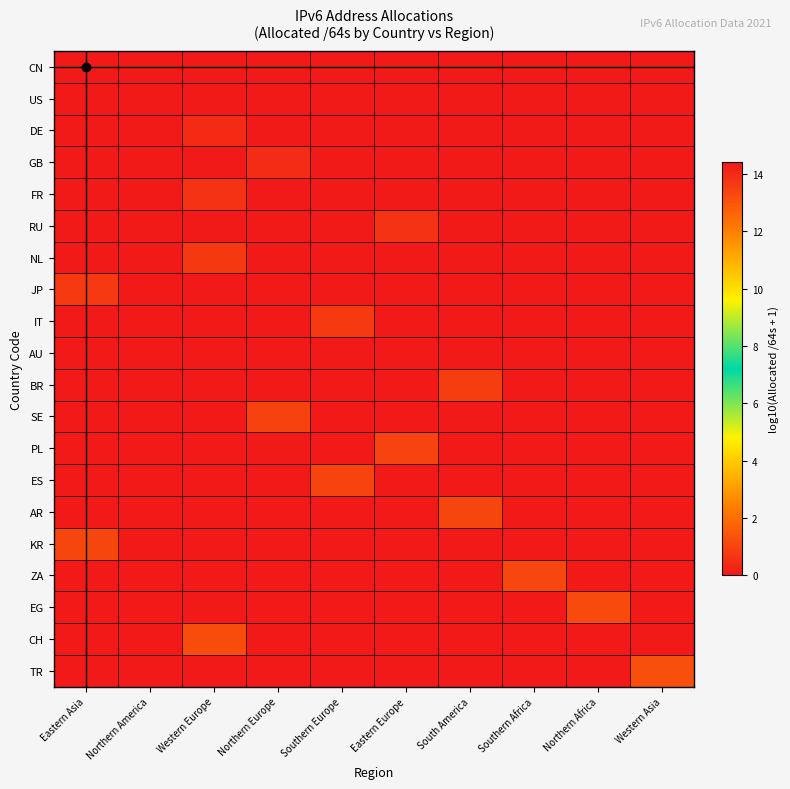

At how many categories does at least one series exceed 13?

10